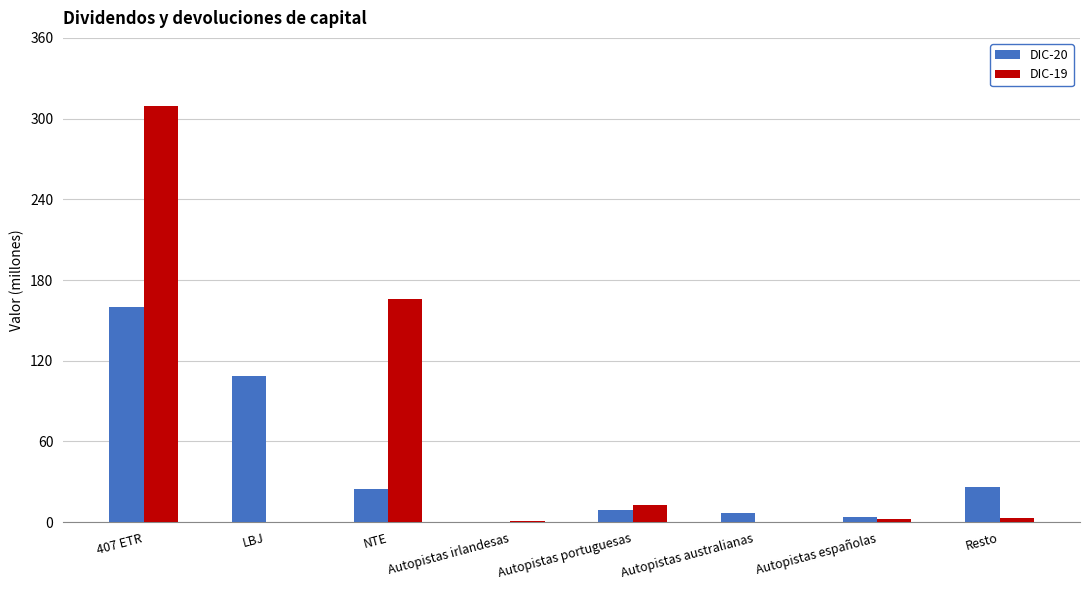

Is it true that DIC-19 equals 0 at LBJ?

True